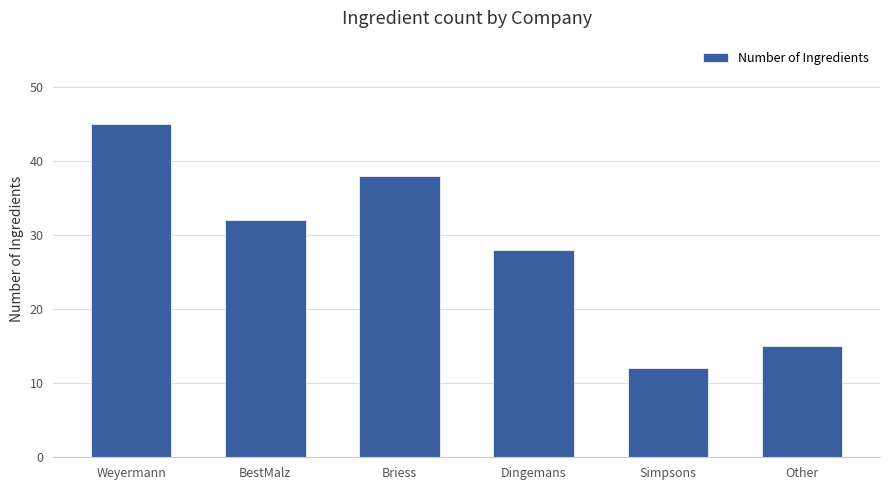

True or false: the data shows 28 at Dingemans.

True